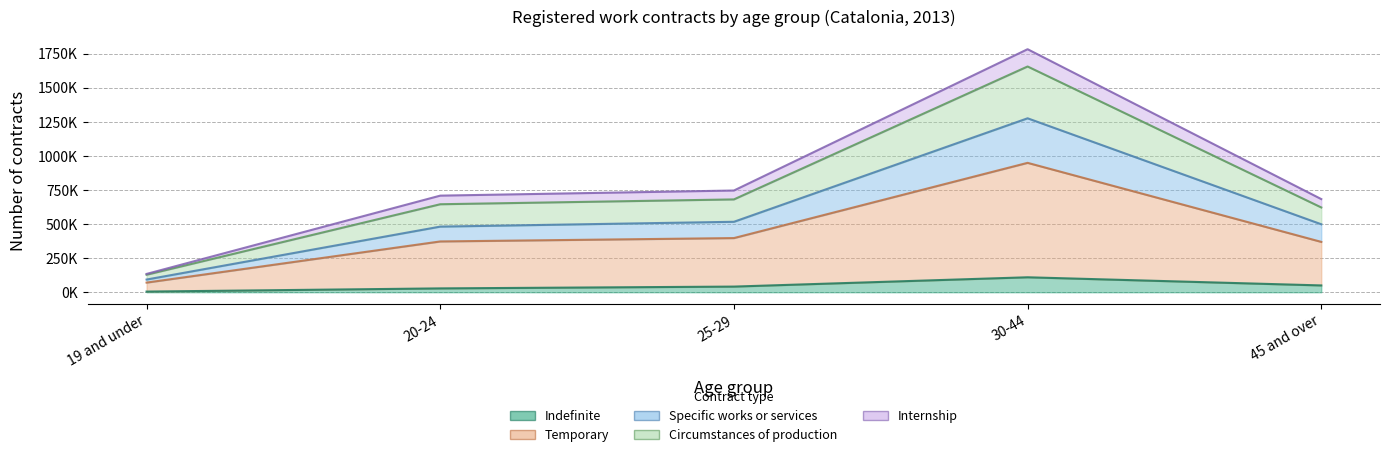

What is the label of the 1st point from the right?

45 and over